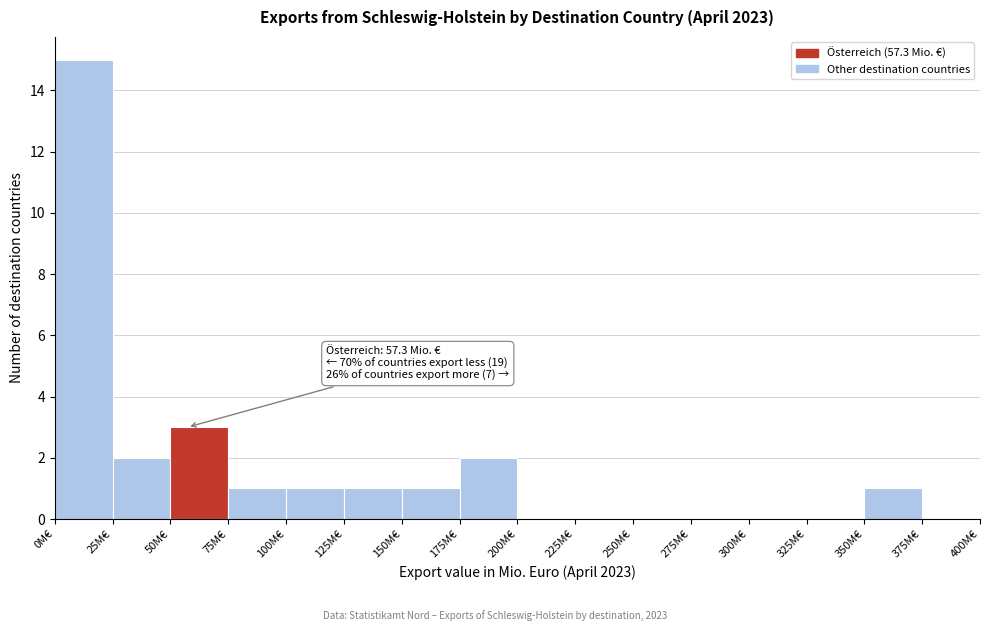

Over which range of the x-axis is the bar tallest?

0 to 25